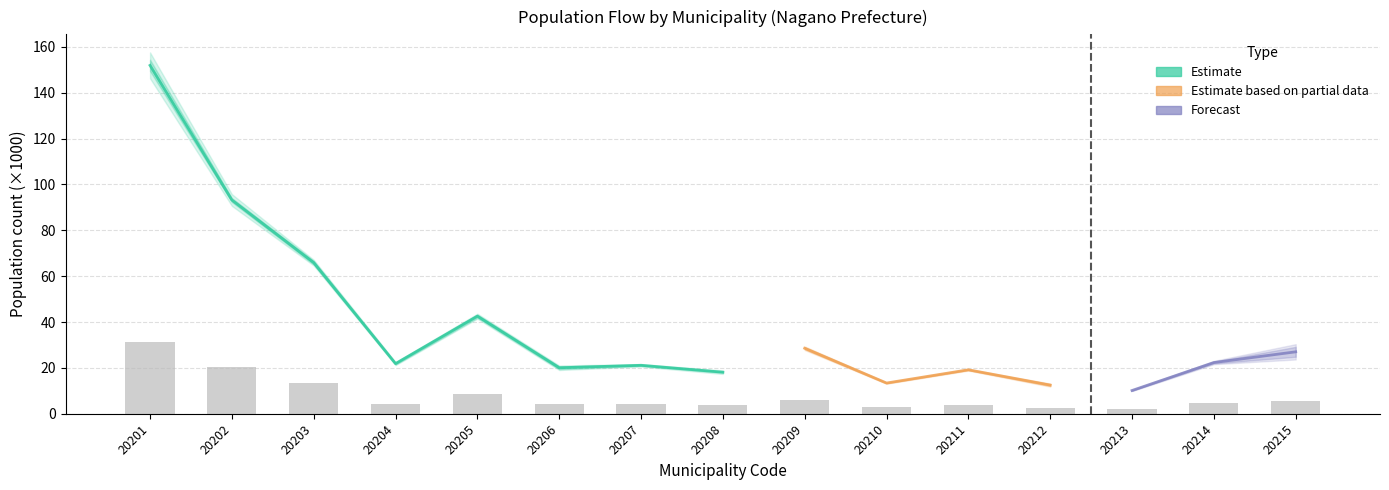

Reading left to right, what are all the values shown in this chart?

20201=31.5	20202=20.3	20203=13.3	20204=4.4	20205=8.5	20206=4.3	20207=4.4	20208=3.7	20209=5.9	20210=2.8	20211=3.8	20212=2.5	20213=2.0	20214=4.8	20215=5.8